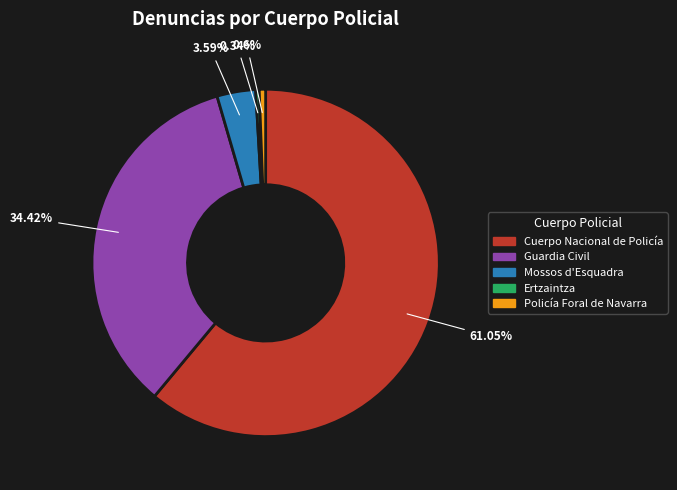

Is the sum of Cuerpo Nacional de Policía and Policía Foral de Navarra greater than half?

Yes